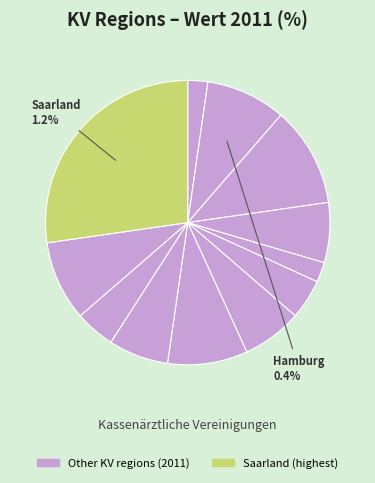

The Saarland slice represents 36% of the pie. True or false?

False